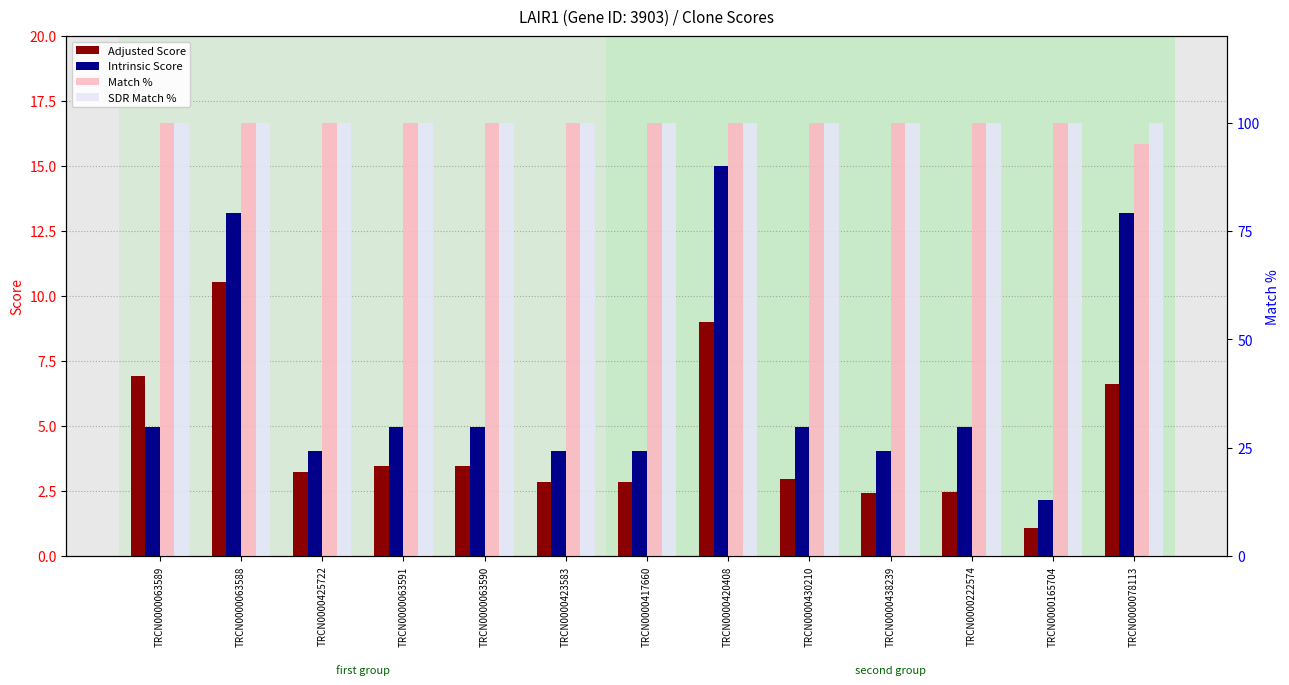

What is the lowest value of the Intrinsic Score series?

2.2